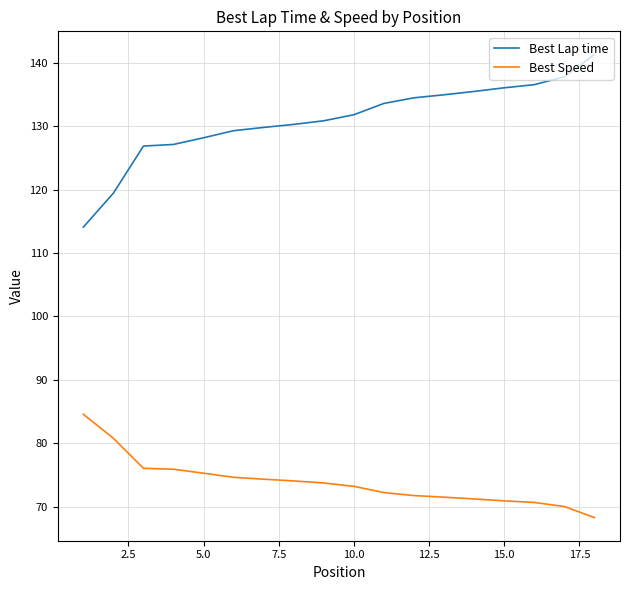

Which series has the widest spread of values?

Best Lap time